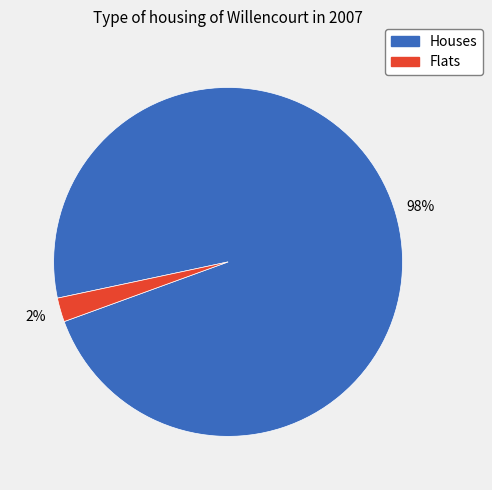

Does any single category account for the majority?

Yes